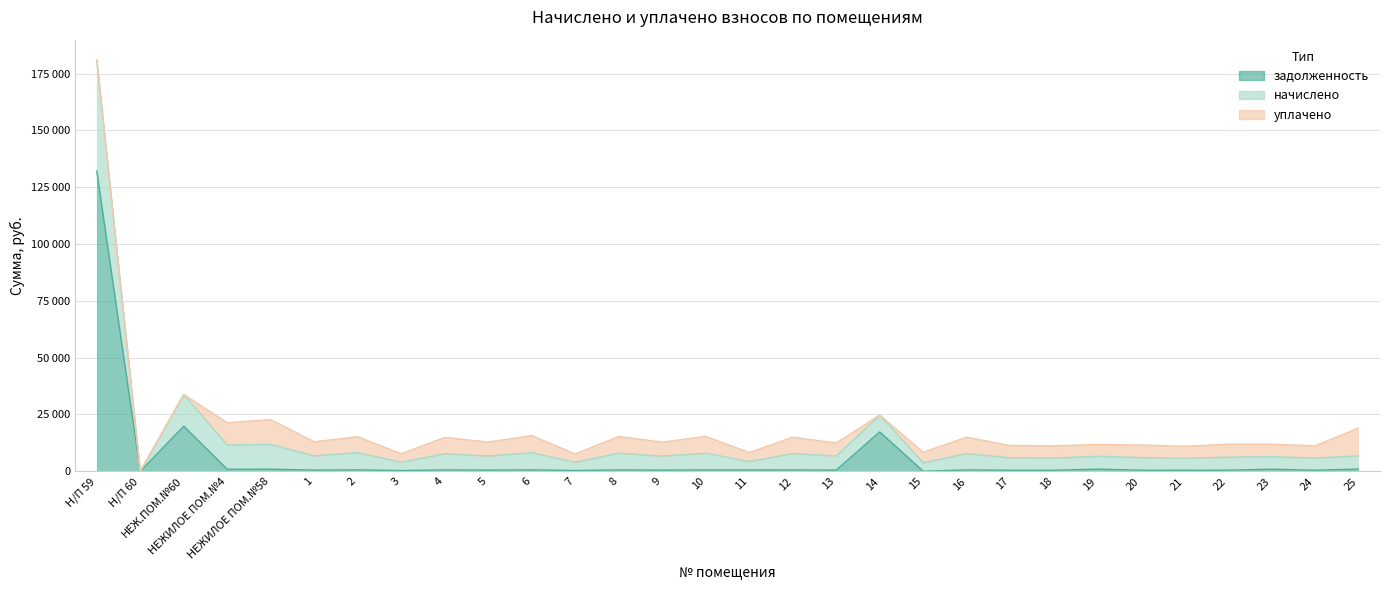

What is the spread (max minus min) of values at Н/П 59?

48767.9